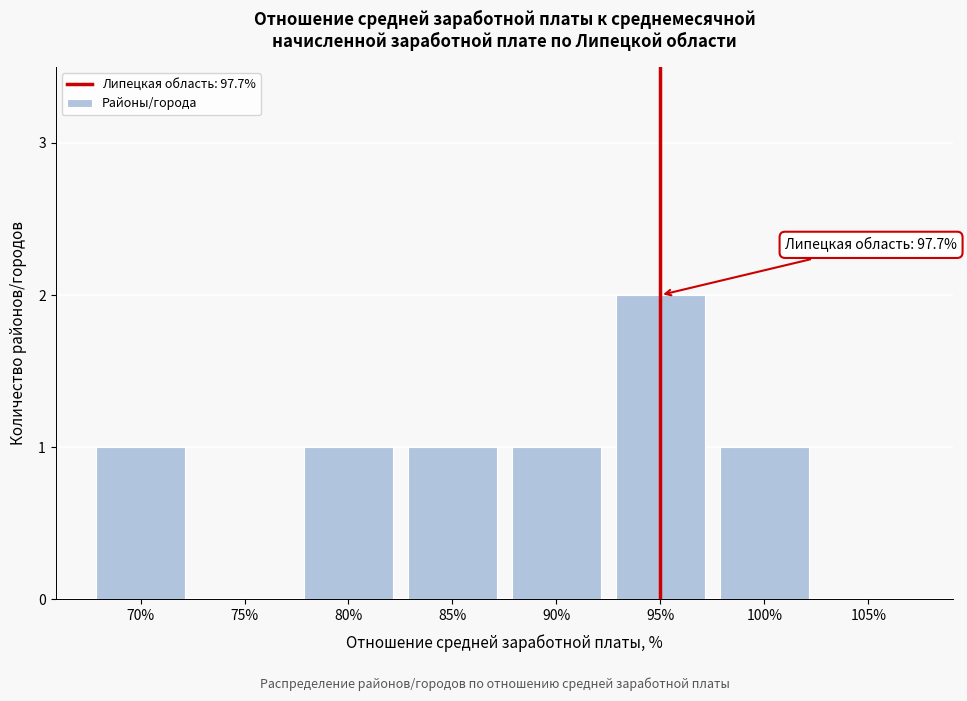

Reading left to right, extract all data points from this chart.

70%=1	75%=0	80%=1	85%=1	90%=1	95%=2	100%=1	105%=0